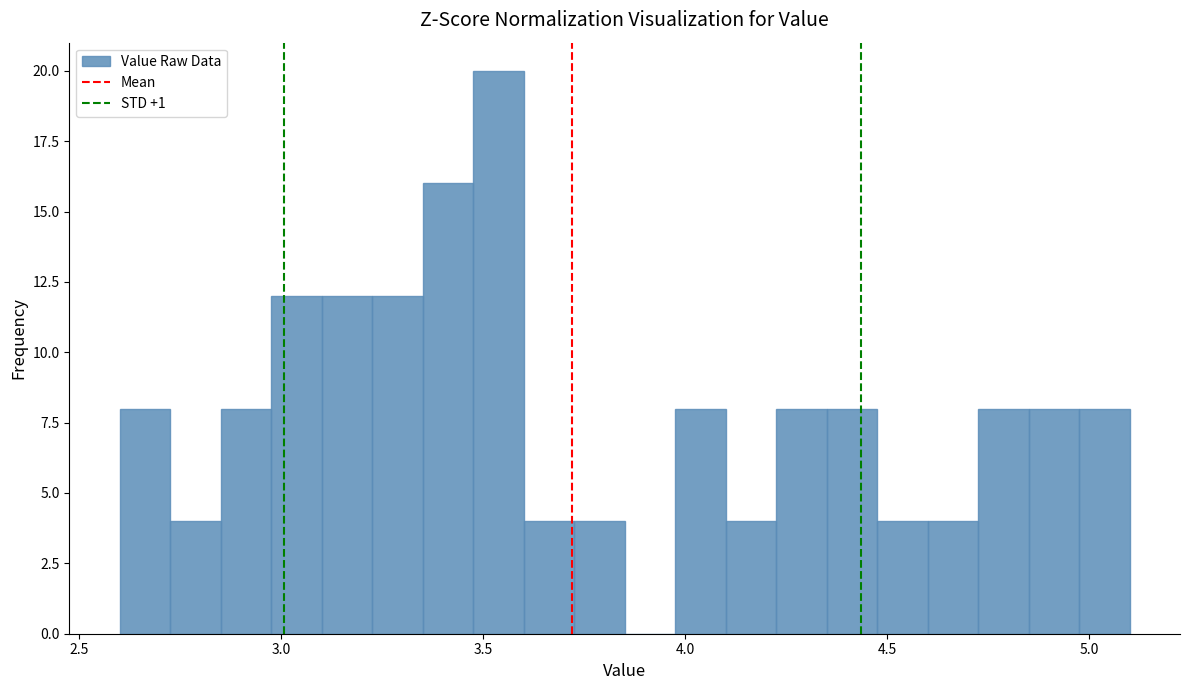

Around what value on the x-axis is the tallest bar? Give the approximate position of its centre, as read against the axis.

3.55